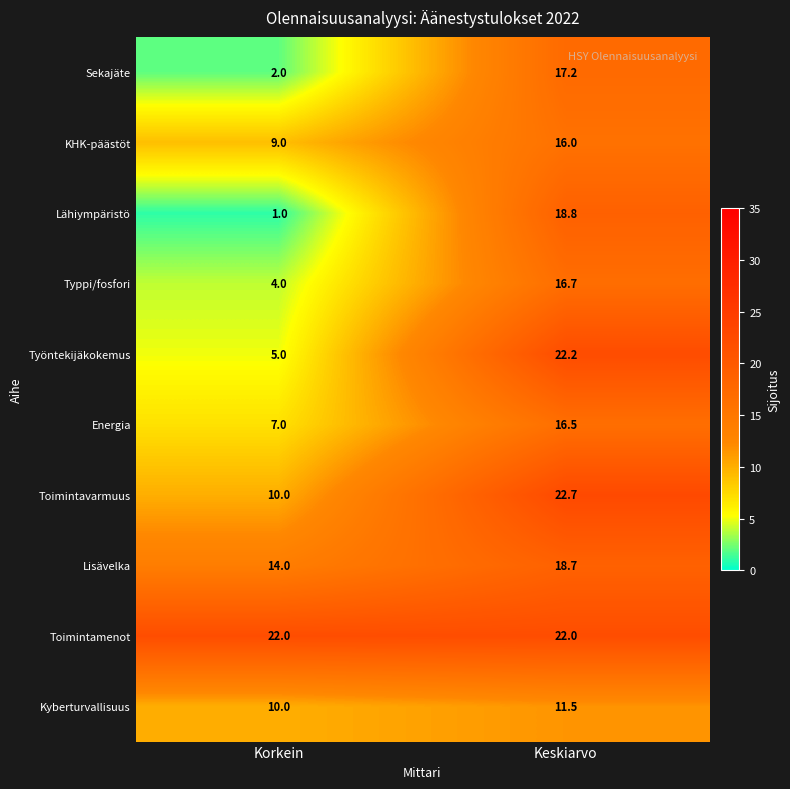

Which series has the widest spread of values?

Lähiympäristö